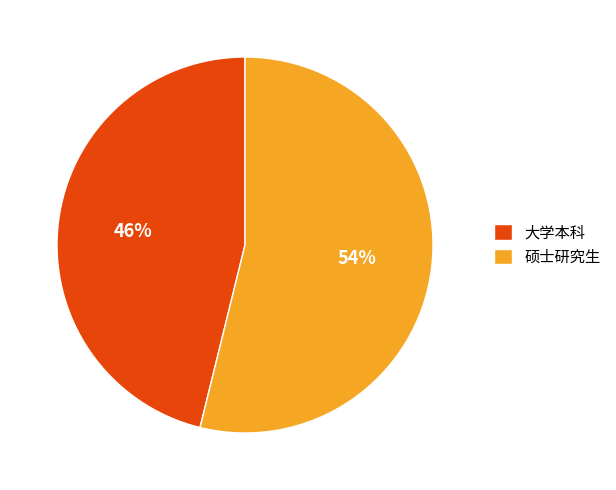

To the nearest percent, what portion does 大学本科 represent?

46%